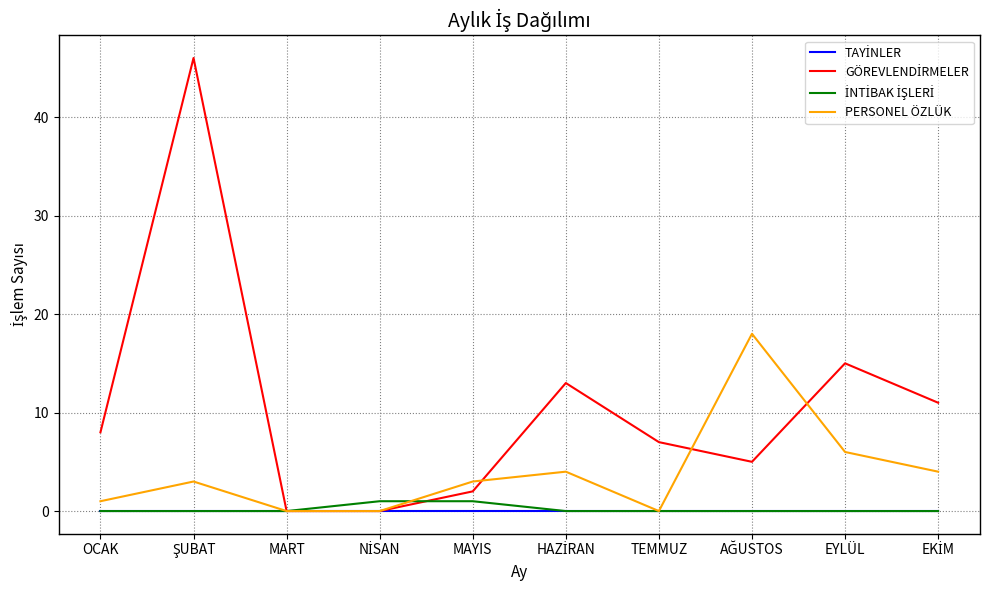

What is the greatest value displayed?

46